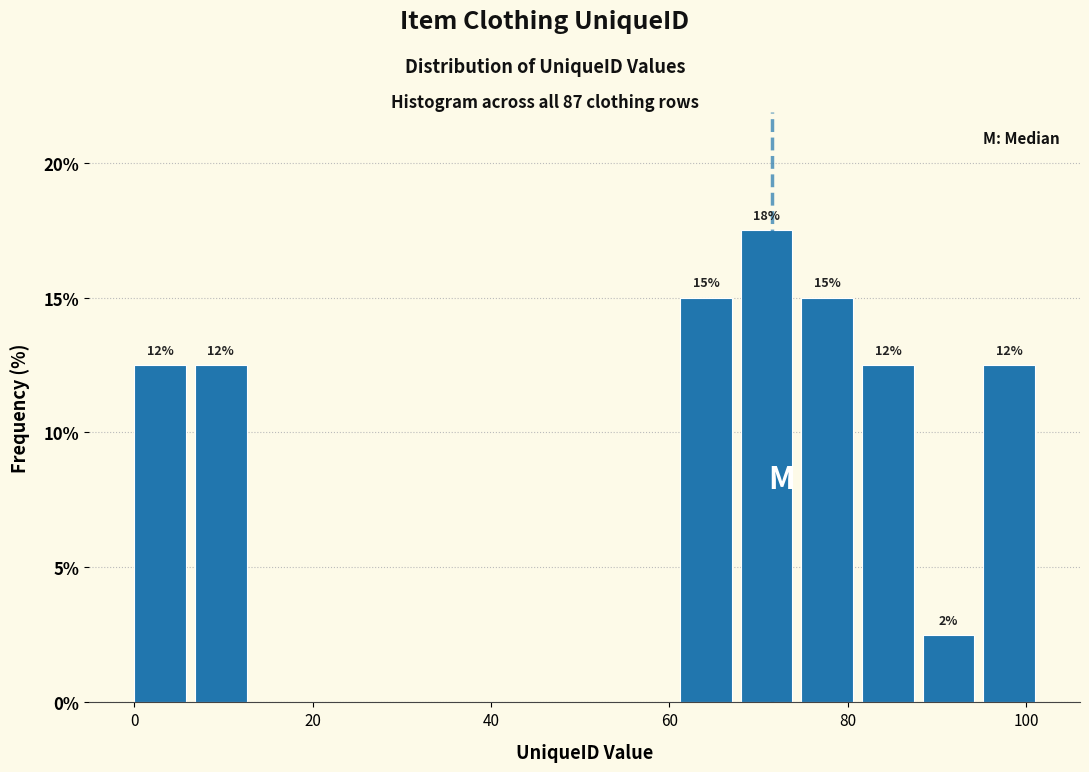

Around what value on the x-axis is the tallest bar? Give the approximate position of its centre, as read against the axis.

70